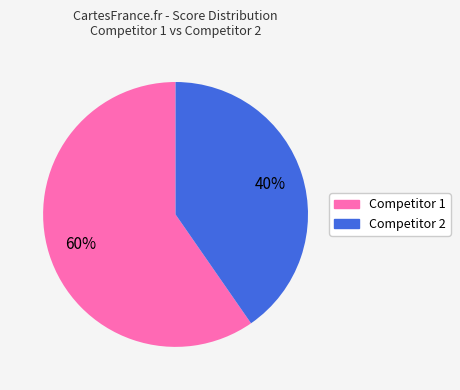

Rank the categories by value from highest to lowest.

Competitor 1, Competitor 2